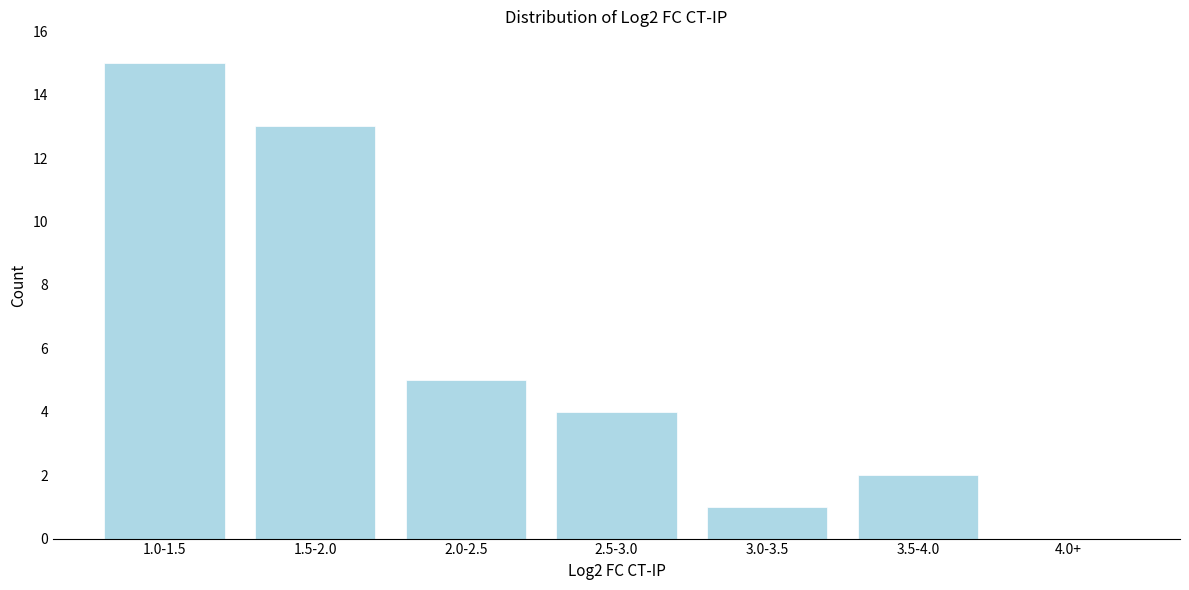

Reading left to right, extract all data points from this chart.

1.0-1.5=15	1.5-2.0=13	2.0-2.5=5	2.5-3.0=4	3.0-3.5=1	3.5-4.0=2	4.0+=0